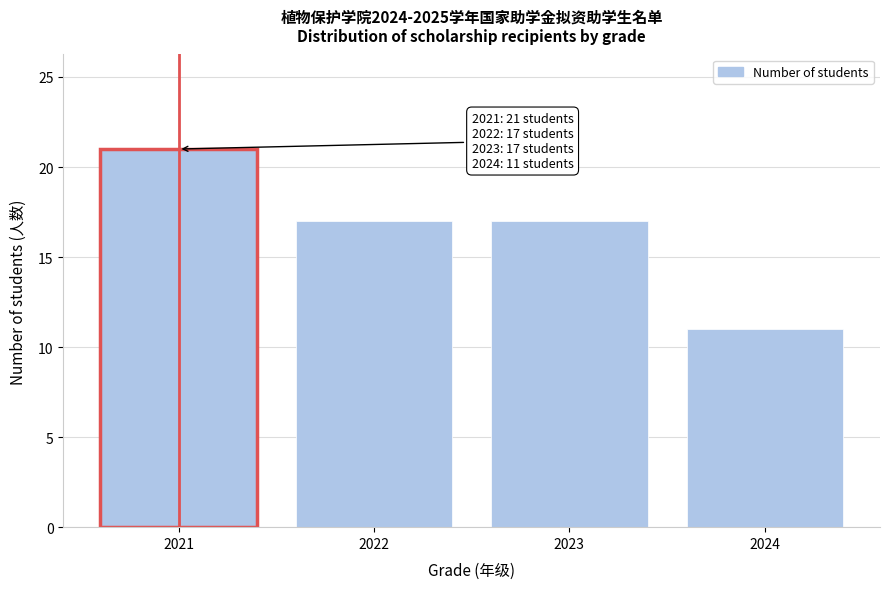

Reading right to left, extract all data points from this chart.

2024=11	2023=17	2022=17	2021=21